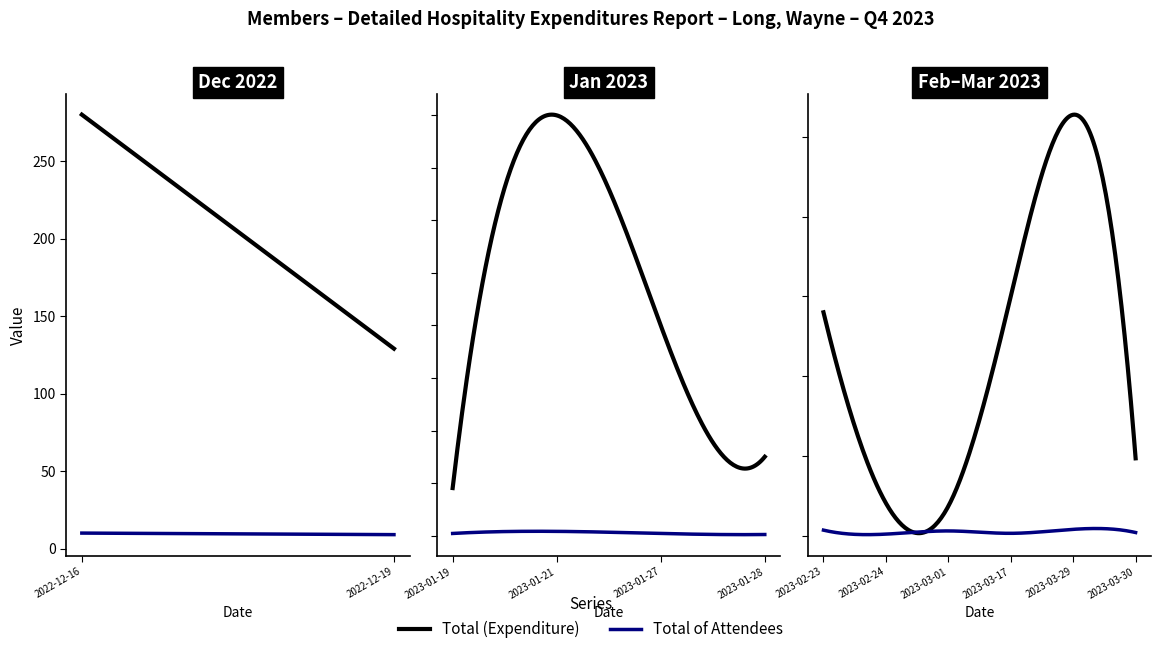

Which category has the highest value across all series?

2023-03-29